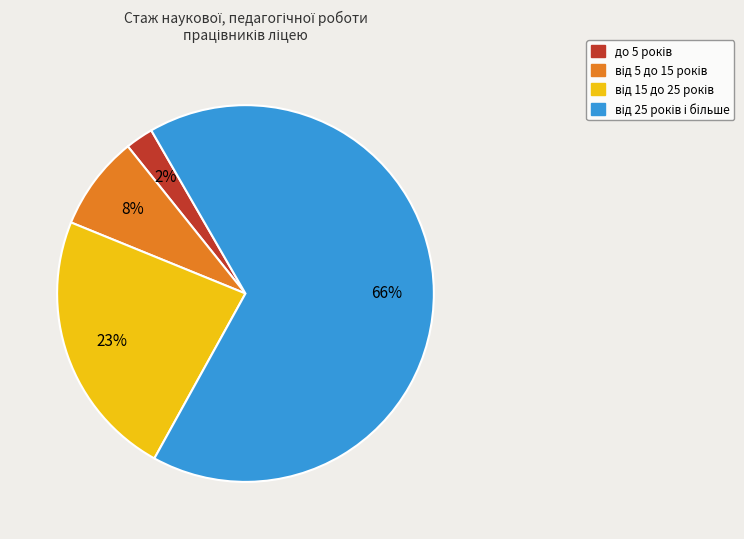

To the nearest percent, what is the average slice percentage?

25%